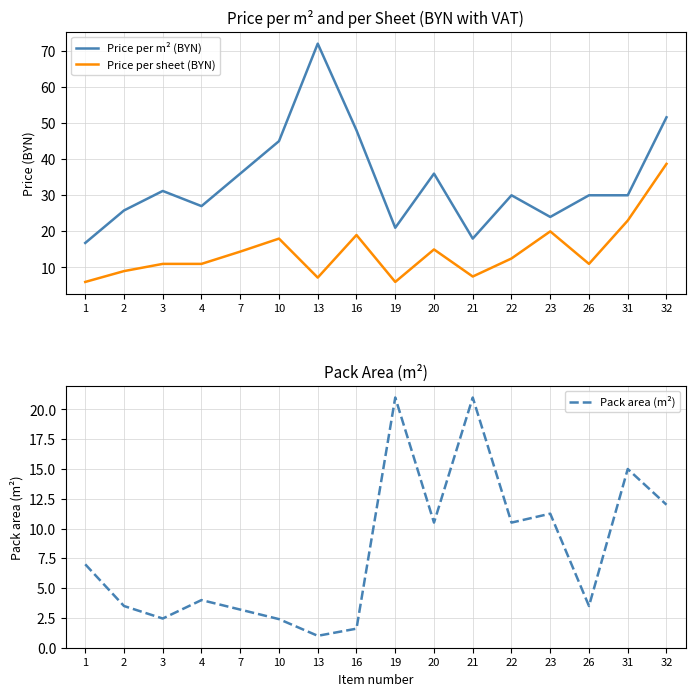

True or false: Pack area (m²) and Price per m² (BYN) cross at least once.

True